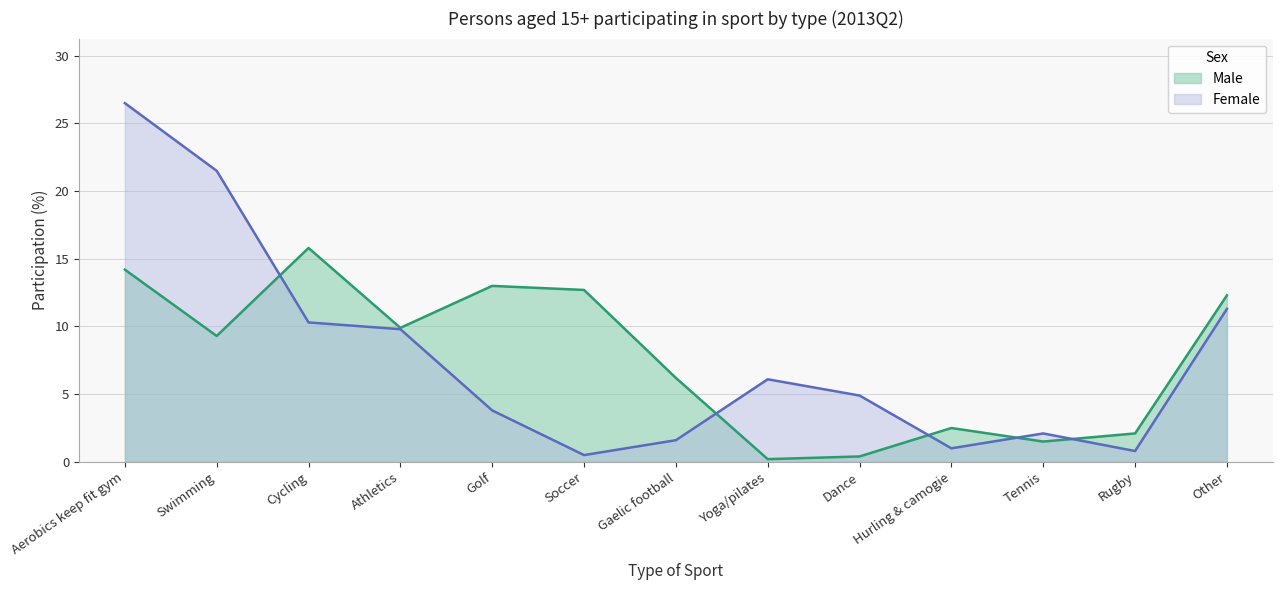

Which series has the widest spread of values?

Female